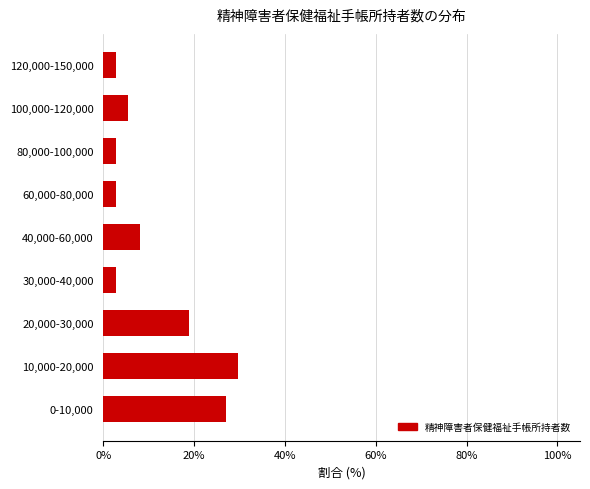

Reading bottom to top, list all the values displayed in this chart.

27.0	29.7	18.9	2.7	8.1	2.7	2.7	5.4	2.7